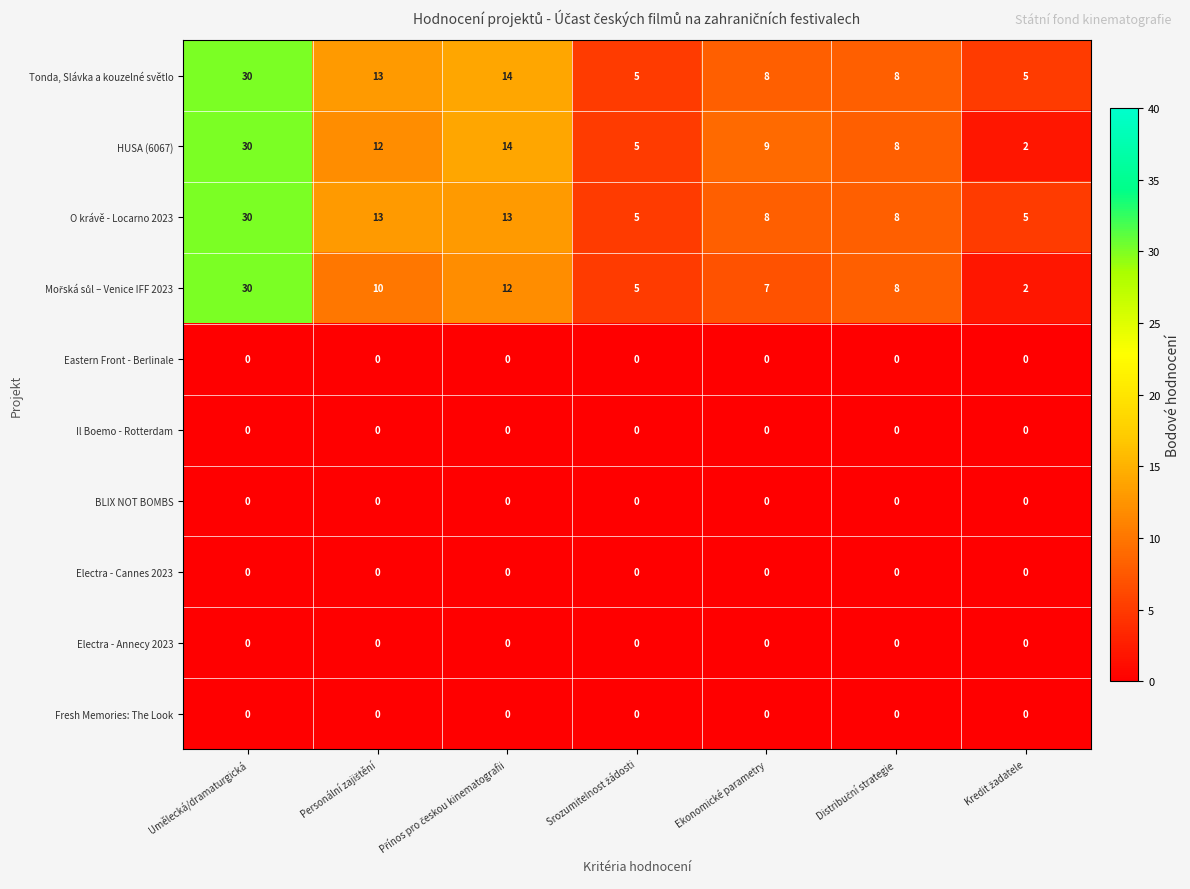

What is the average value of the O krávě - Locarno 2023 series?

12